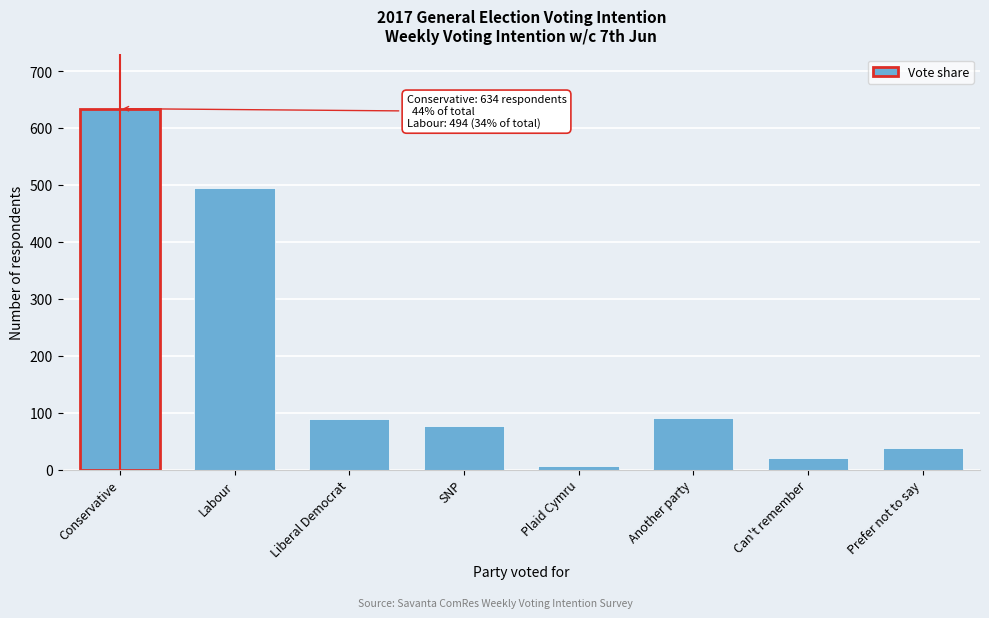

What is the approximate value at Prefer not to say, to the nearest 50?

50